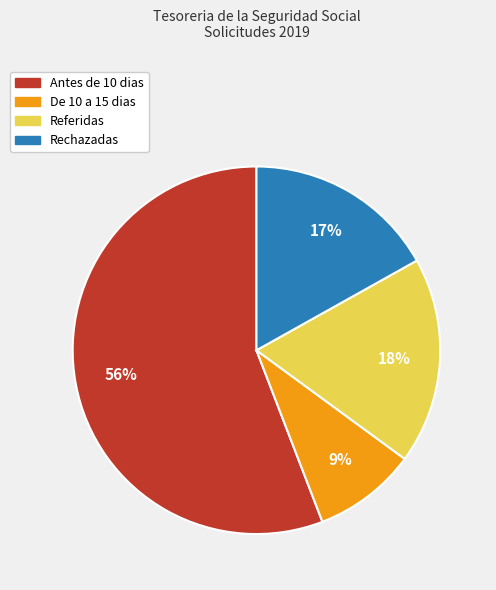

Count the number of slices in the pie.

4